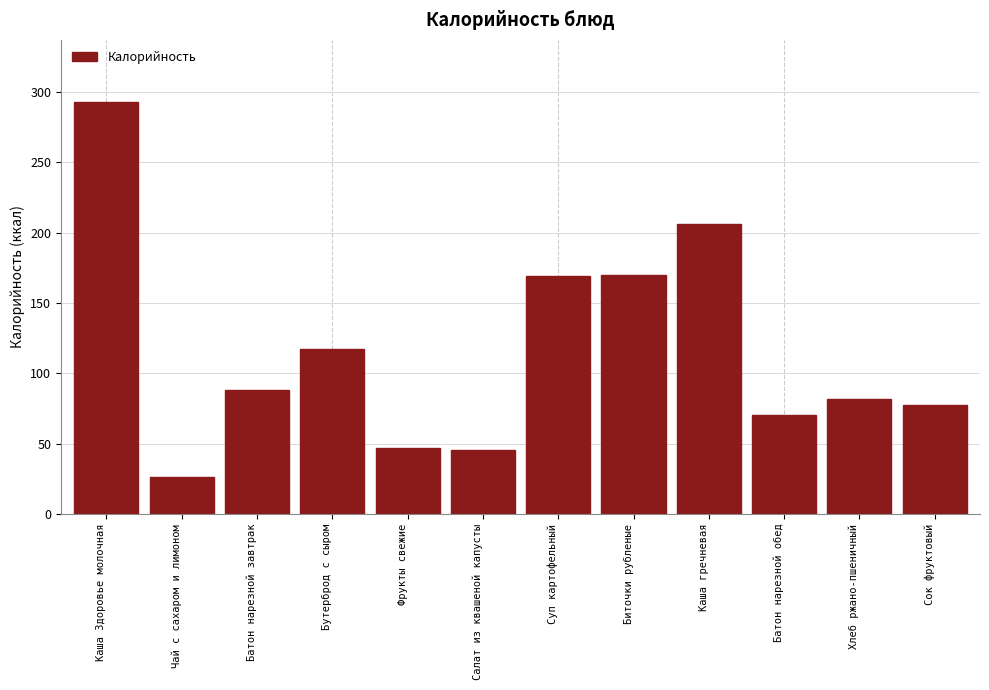

What is the sum of all values?

1391.0